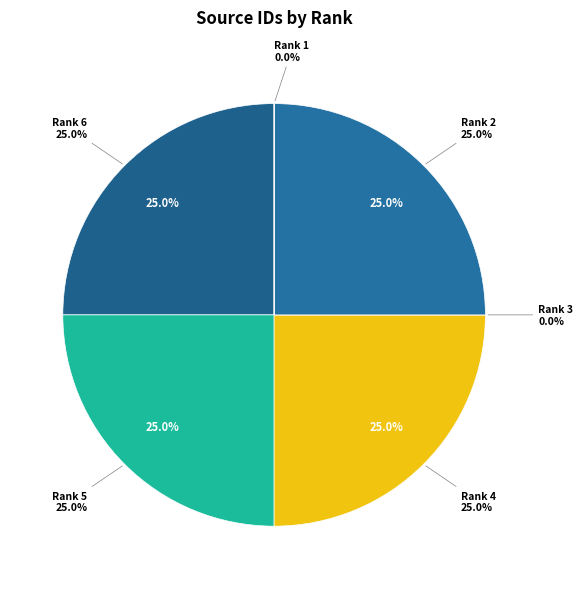

Does any single category account for the majority?

No